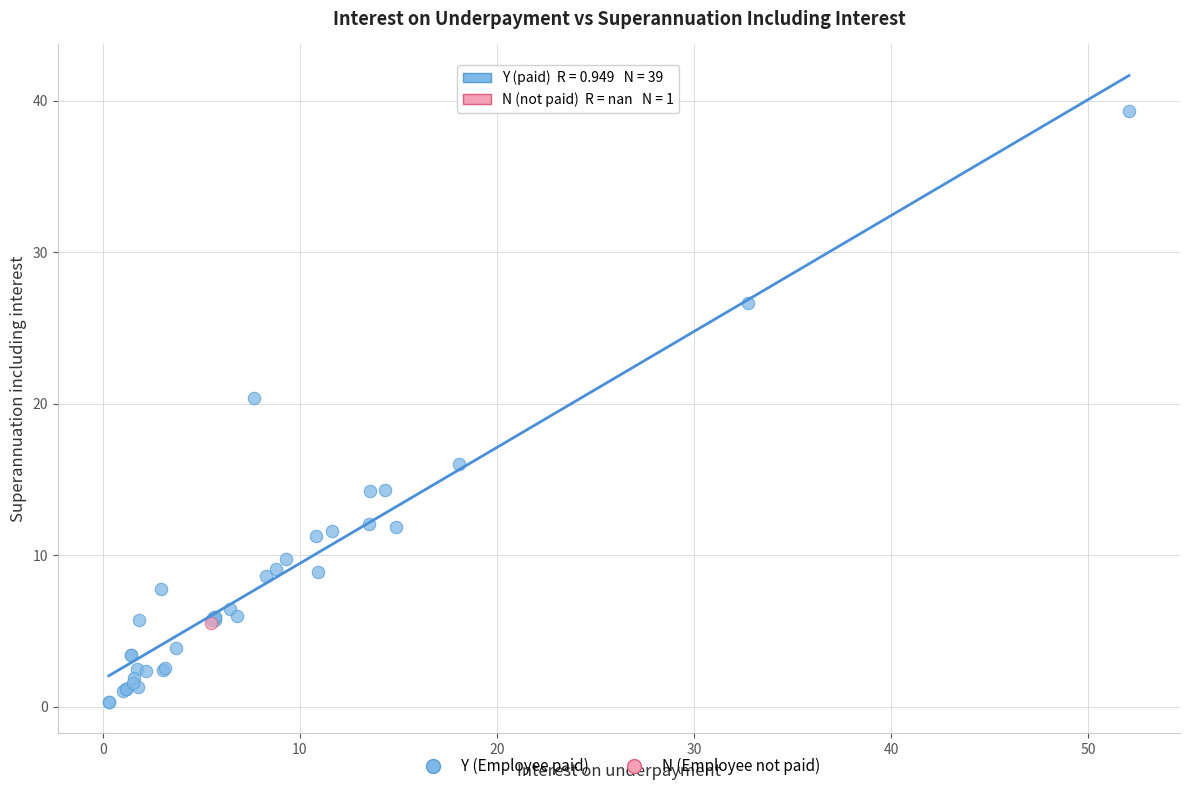

What are all the series names shown in the legend?

Y (Employee paid), N (Employee not paid)